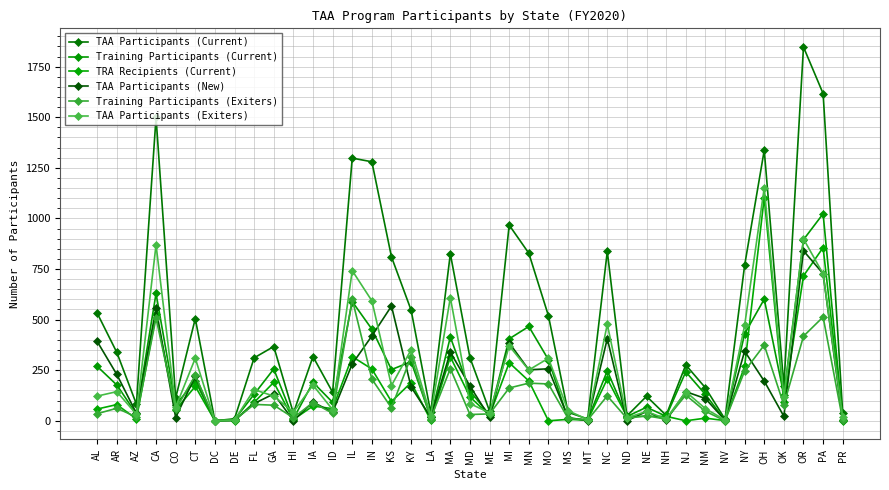

Which series has the largest total across all categories?

TAA Participants (Current)